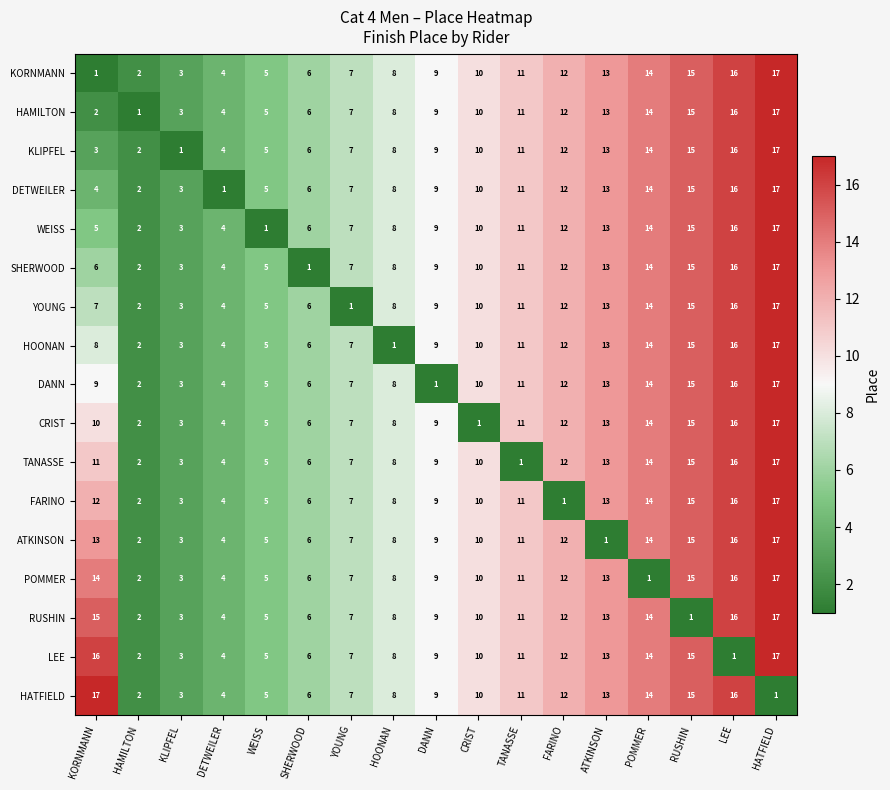

Where is LEE nearest to the value 9?

DANN